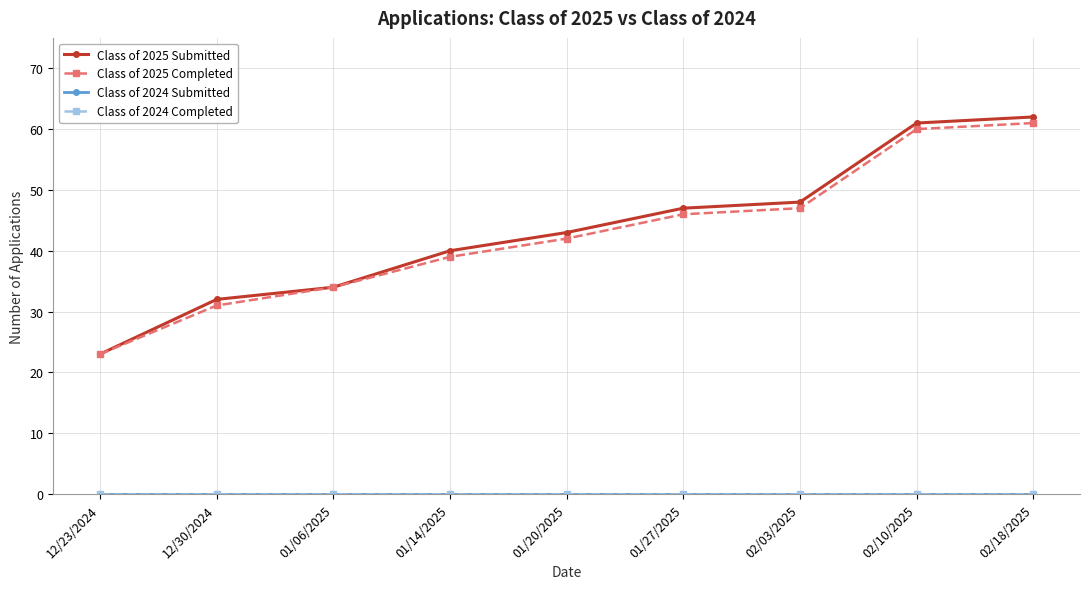

True or false: Class of 2025 Completed and Class of 2024 Submitted cross at least once.

False